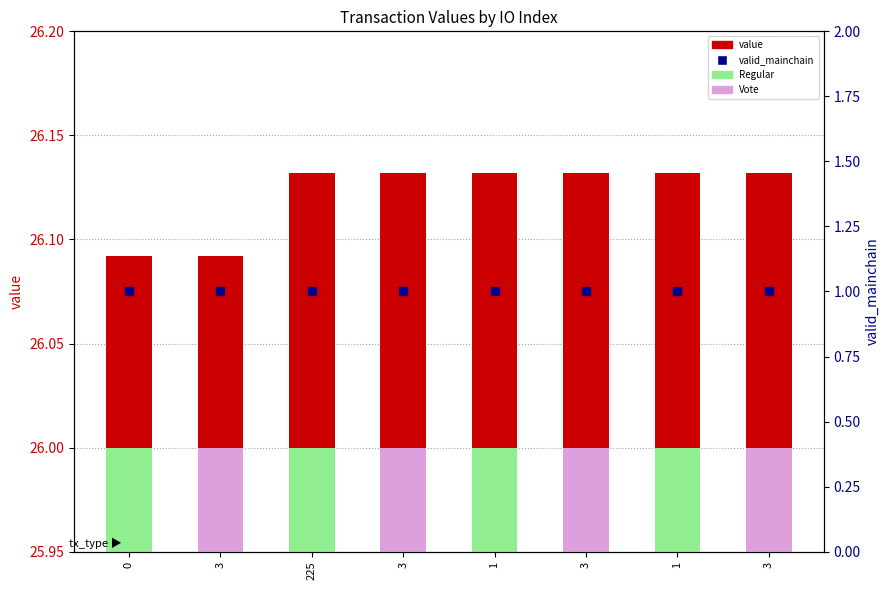

Which series has the widest spread of Y values?

value